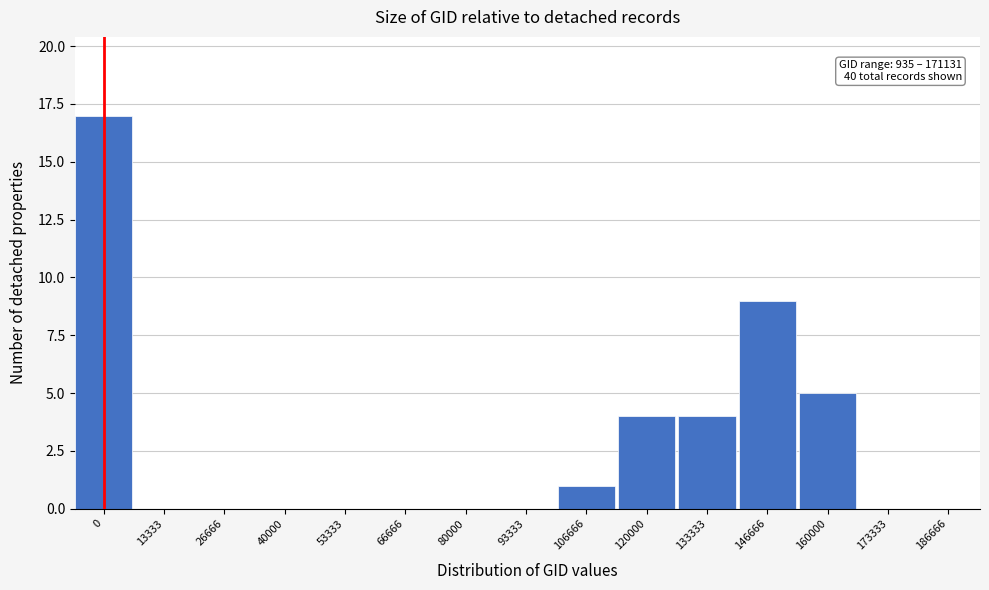

Reading left to right, extract all data points from this chart.

0=17	13333=0	26666=0	40000=0	53333=0	66666=0	80000=0	93333=0	106666=1	120000=4	133333=4	146666=9	160000=5	173333=0	186666=0